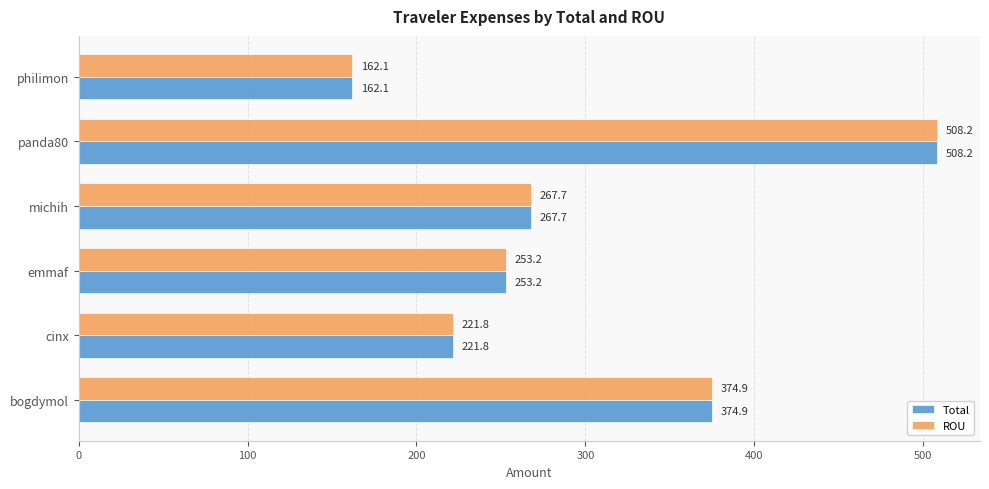

At which category is the sum across all series the highest?

panda80